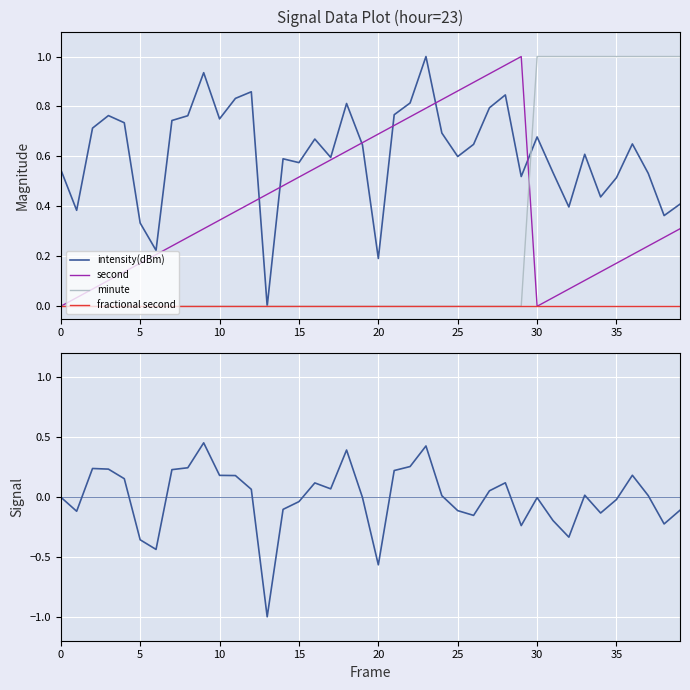

True or false: fractional second and second cross at least once.

False